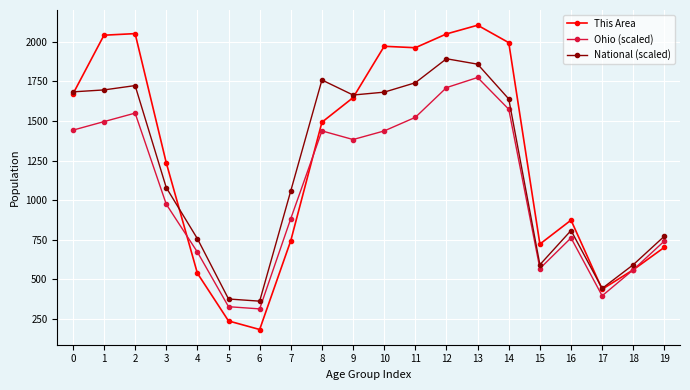

At 14, list the series in order from largest to smallest.

This Area, National (scaled), Ohio (scaled)